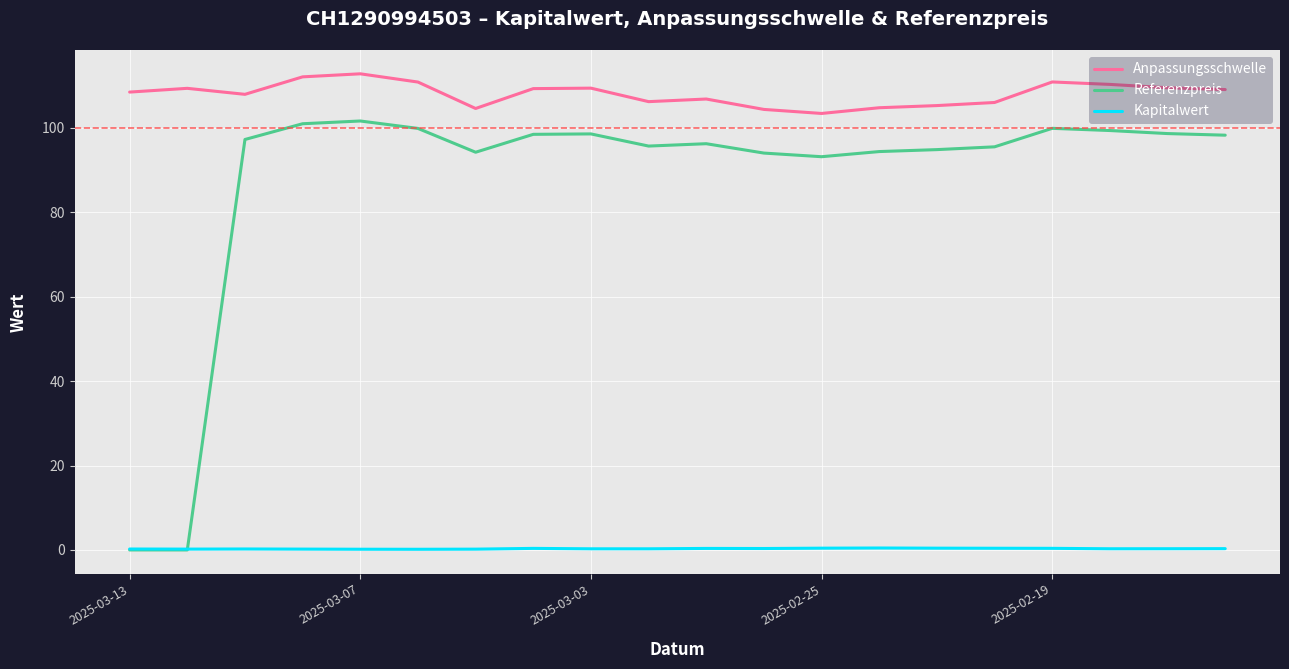

What is the minimum value for Anpassungsschwelle?

103.4